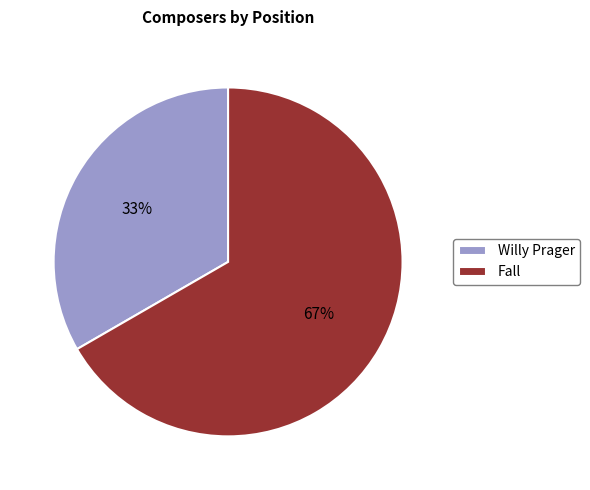

Is the sum of Fall and Willy Prager greater than half?

Yes